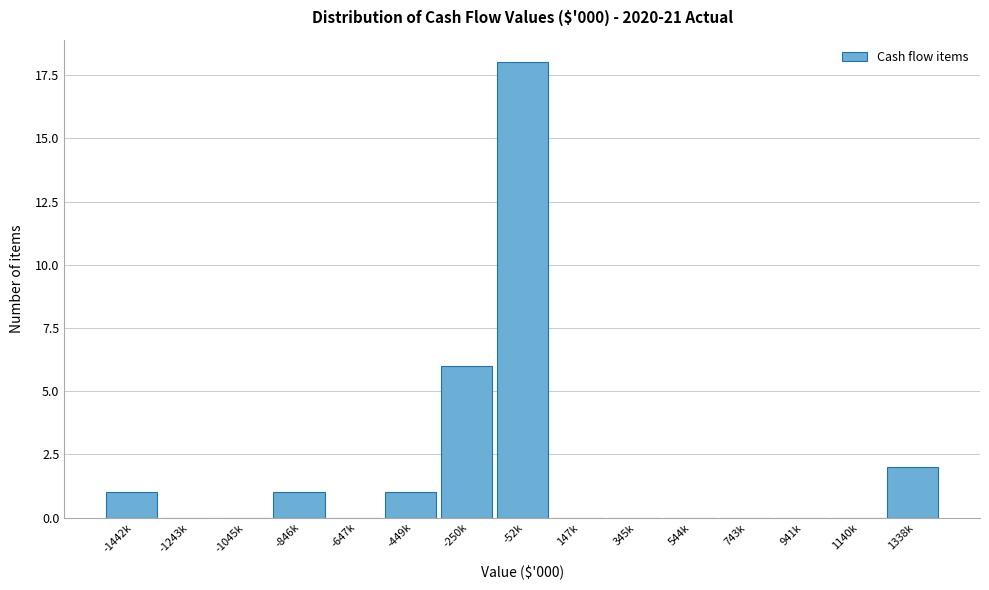

Reading left to right, list all the values displayed in this chart.

-1442k=1	-1243k=0	-1045k=0	-846k=1	-647k=0	-449k=1	-250k=6	-52k=18	147k=0	345k=0	544k=0	743k=0	941k=0	1140k=0	1338k=2